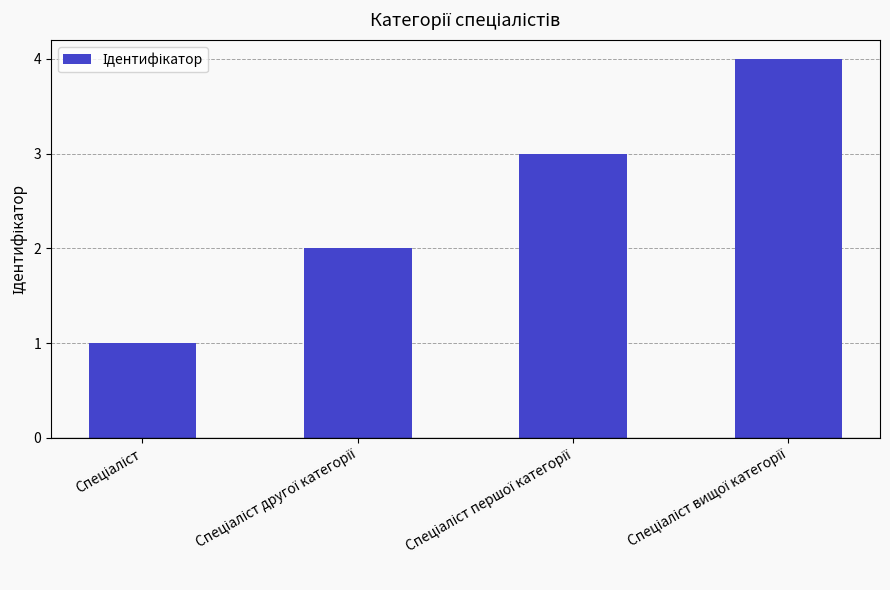

Does the chart contain any negative values?

No